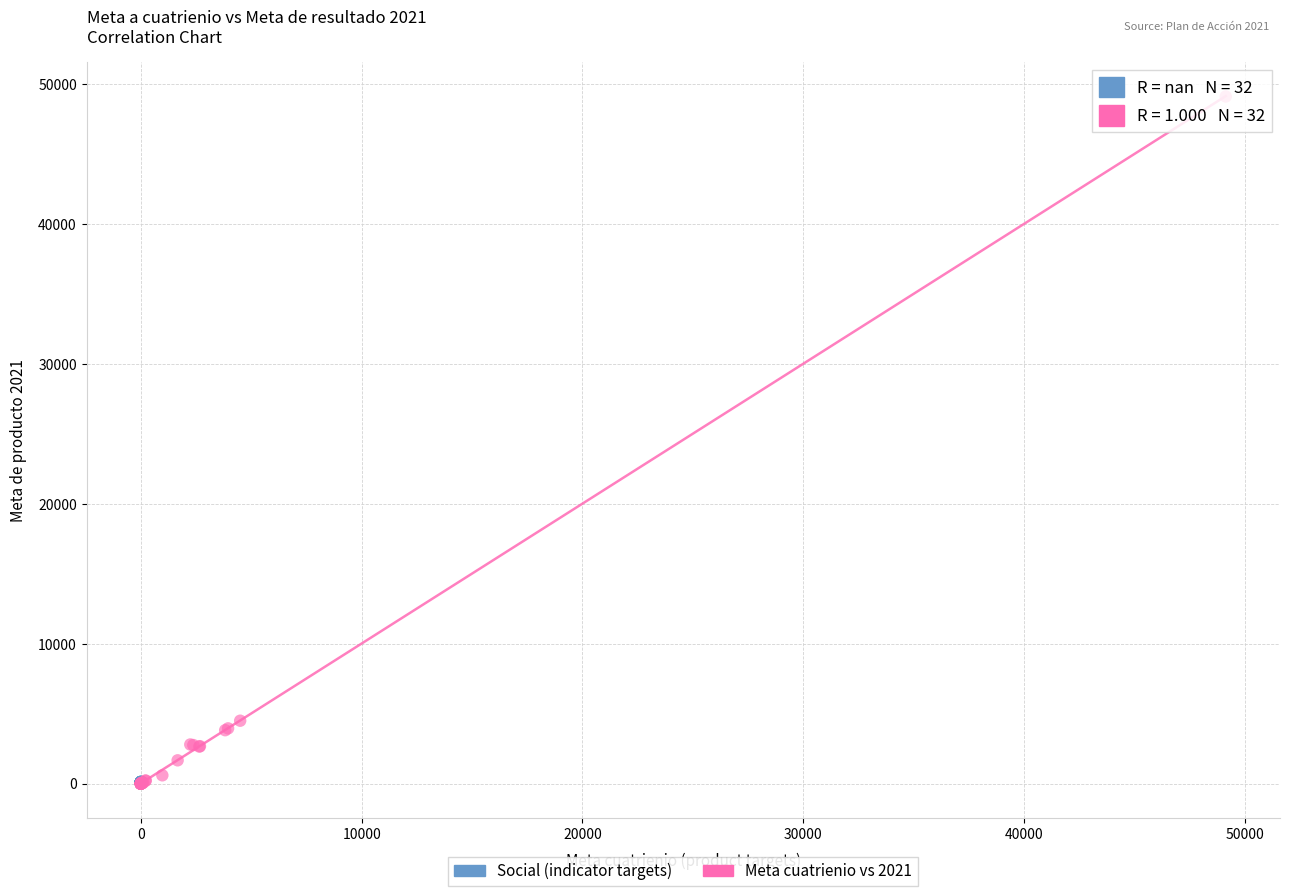

Which series contains the highest Y value?

Meta cuatrienio vs 2021